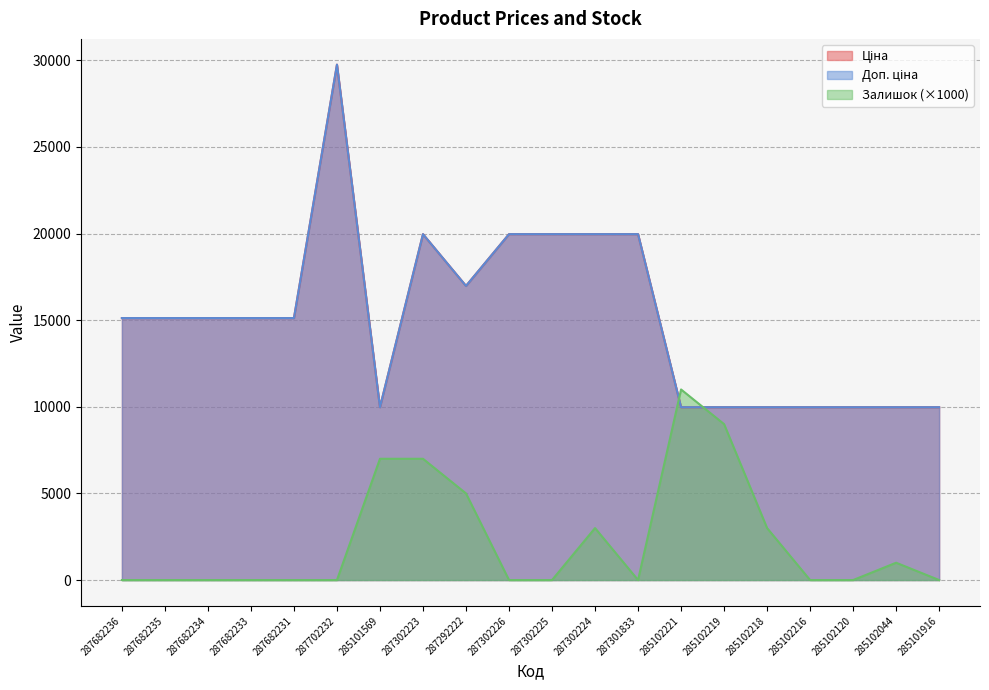

How many series are shown in this chart?

3